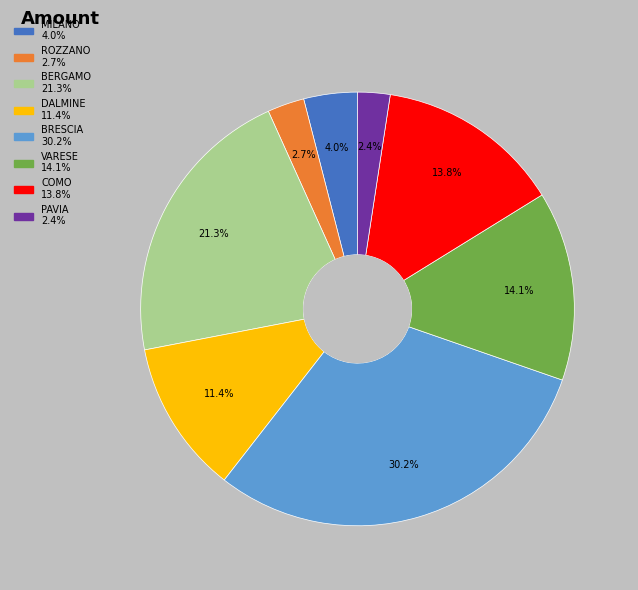

To the nearest percent, what is the average slice percentage?

12%